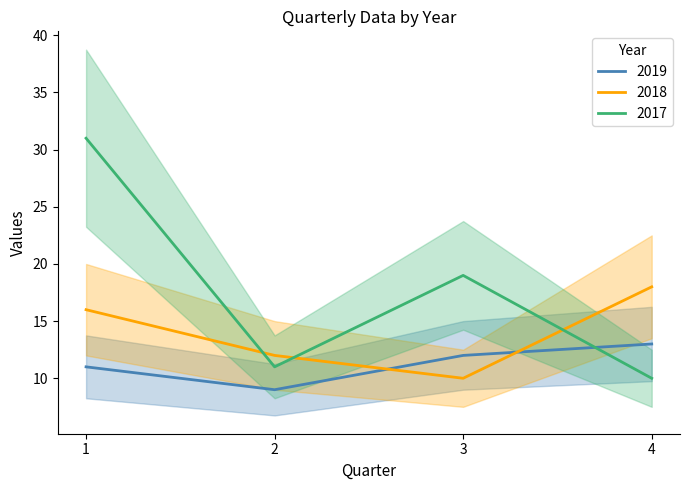

Rank the series at 4 from highest to lowest value.

2018, 2019, 2017